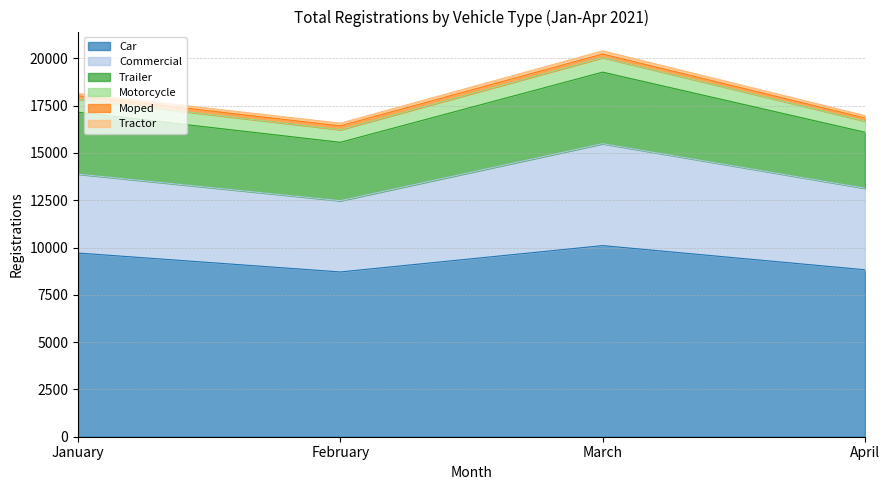

How many Motorcycle values are between 668 and 769?

3